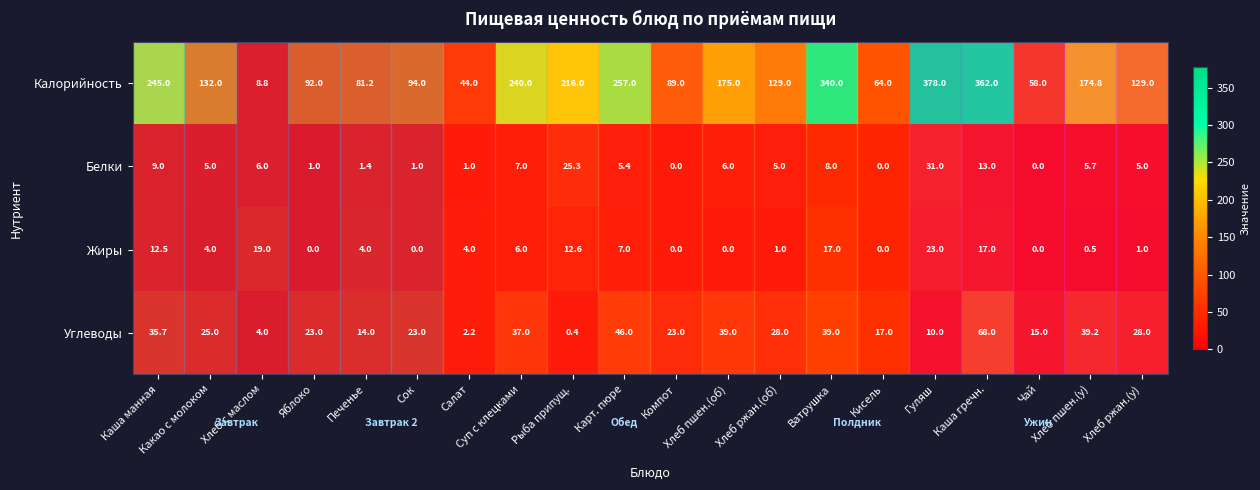

Which series has the largest total across all categories?

Калорийность